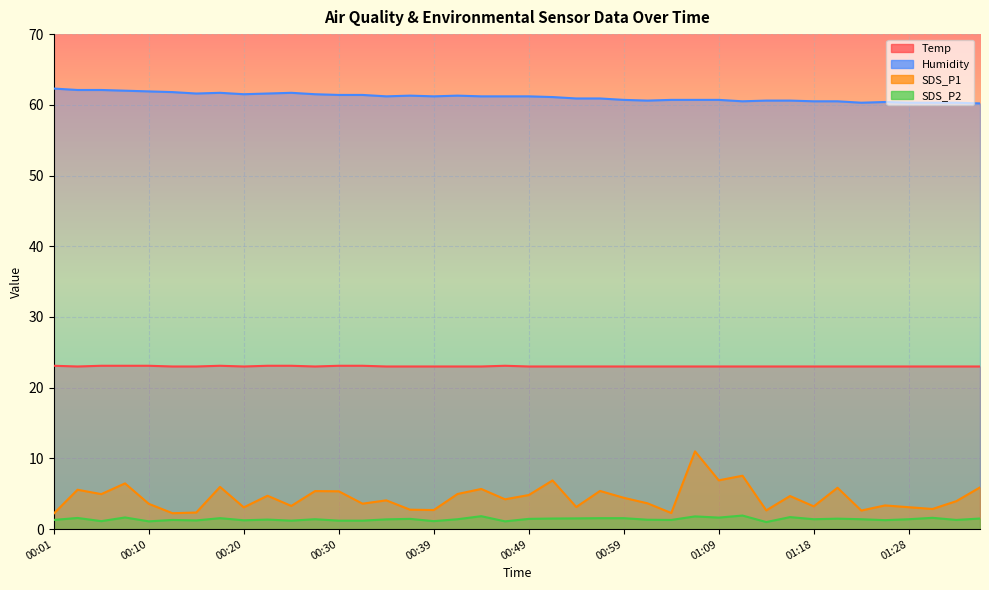

Which series has the widest spread of values?

SDS_P1